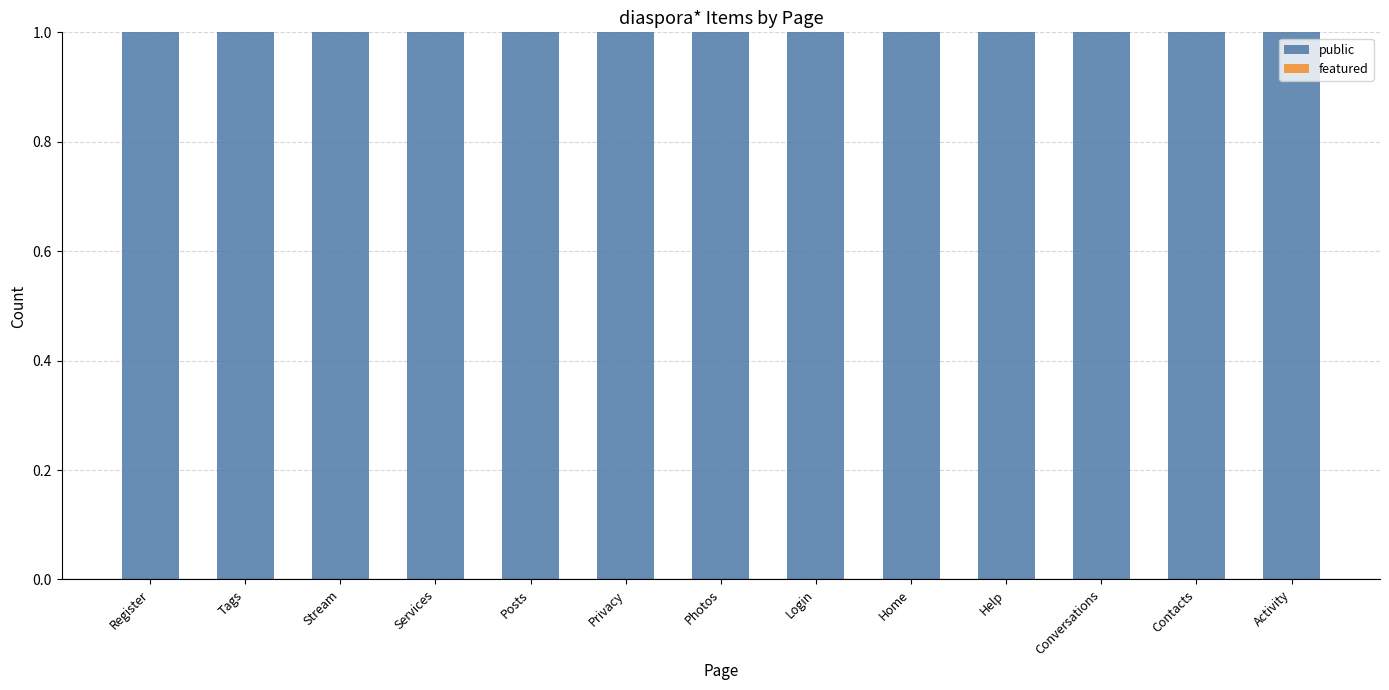

What is the sum of all public values?

13